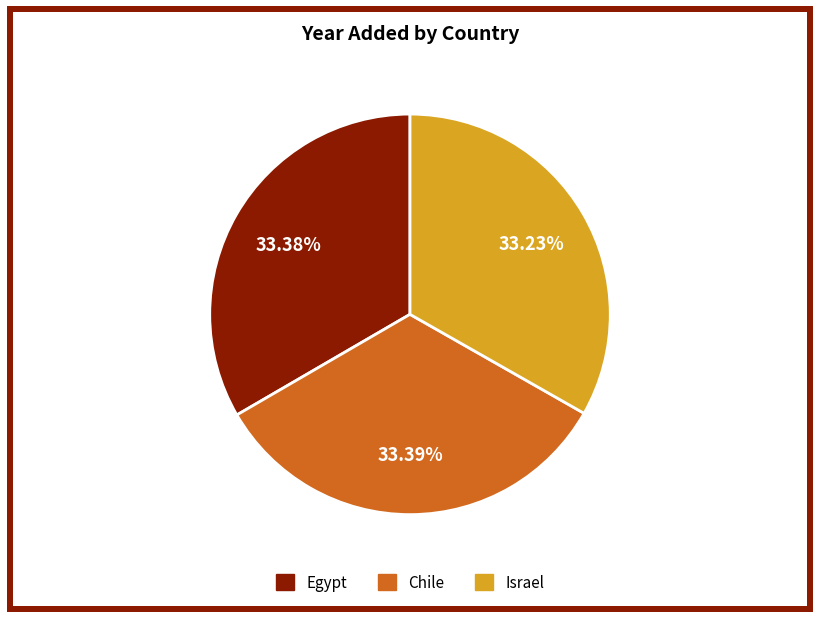

Count the number of slices in the pie.

3